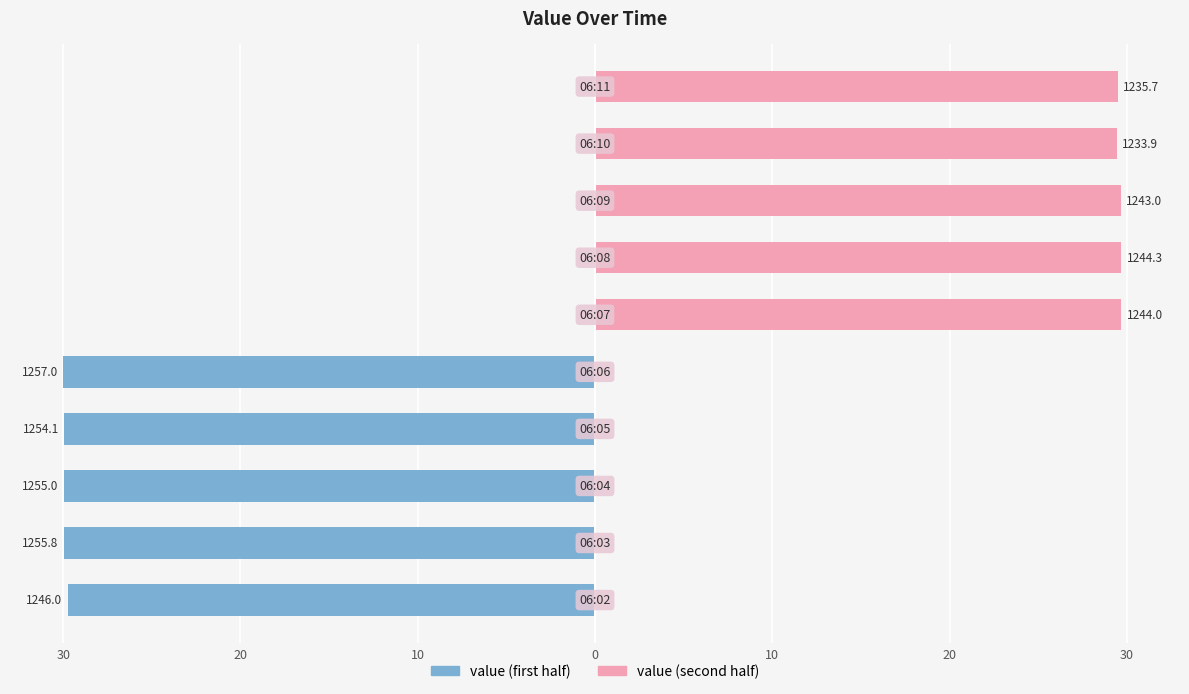

Reading left to right, what are all the values shown in this chart?

value (first half): -29.7	-30.0	-30.0	-29.9	-30.0	0.0	0.0	0.0	0.0	0.0
value (second half): 0.0	0.0	0.0	0.0	0.0	29.7	29.7	29.7	29.4	29.5